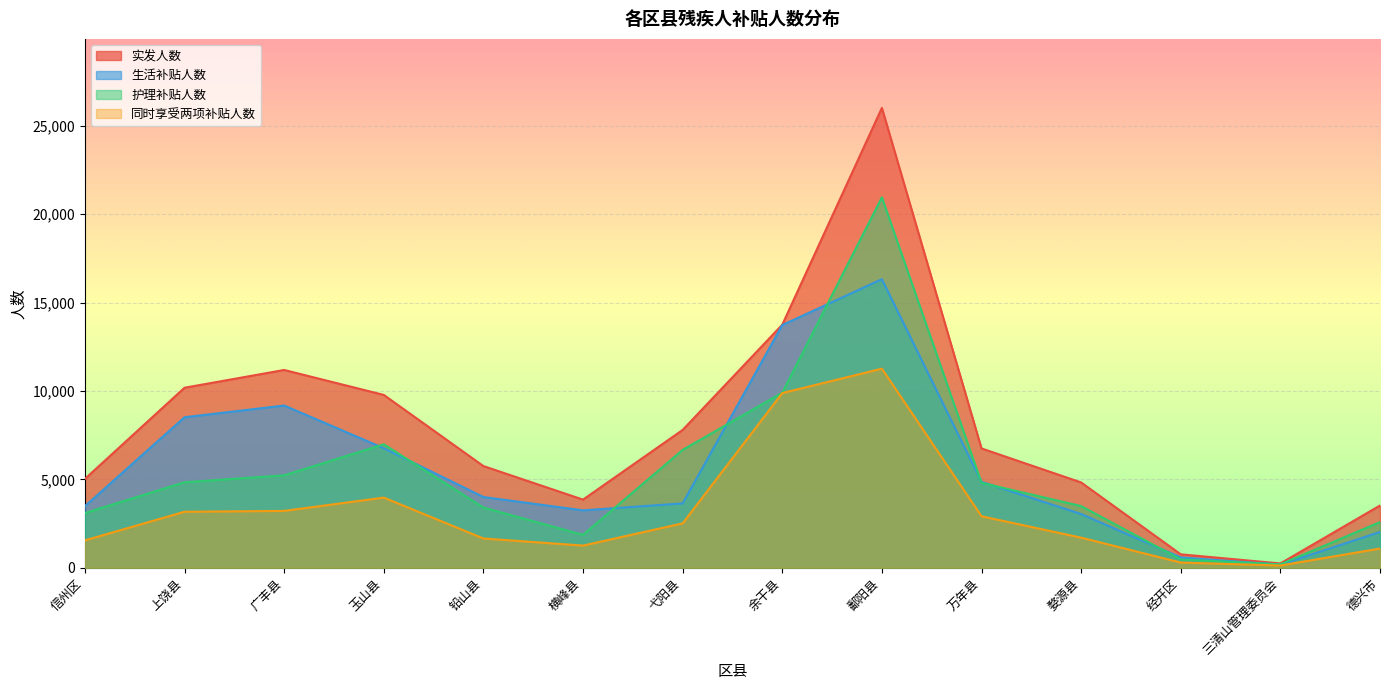

List the labels in order of 实发人数 value, largest first.

鄱阳县, 余干县, 广丰县, 上饶县, 玉山县, 弋阳县, 万年县, 铅山县, 信州区, 婺源县, 横峰县, 德兴市, 经开区, 三清山管理委员会